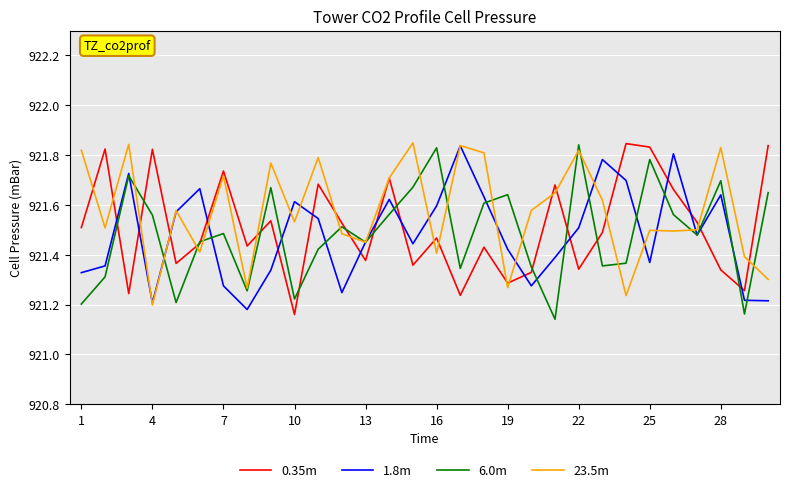

What is the sum of all 6.0m values?

27644.5